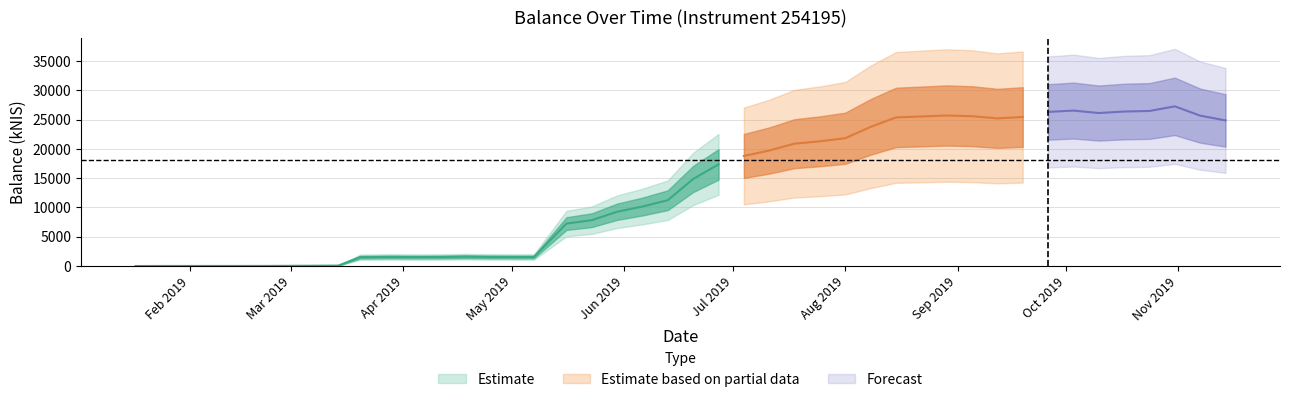

Which category has the highest value across all series?

2019-10-31